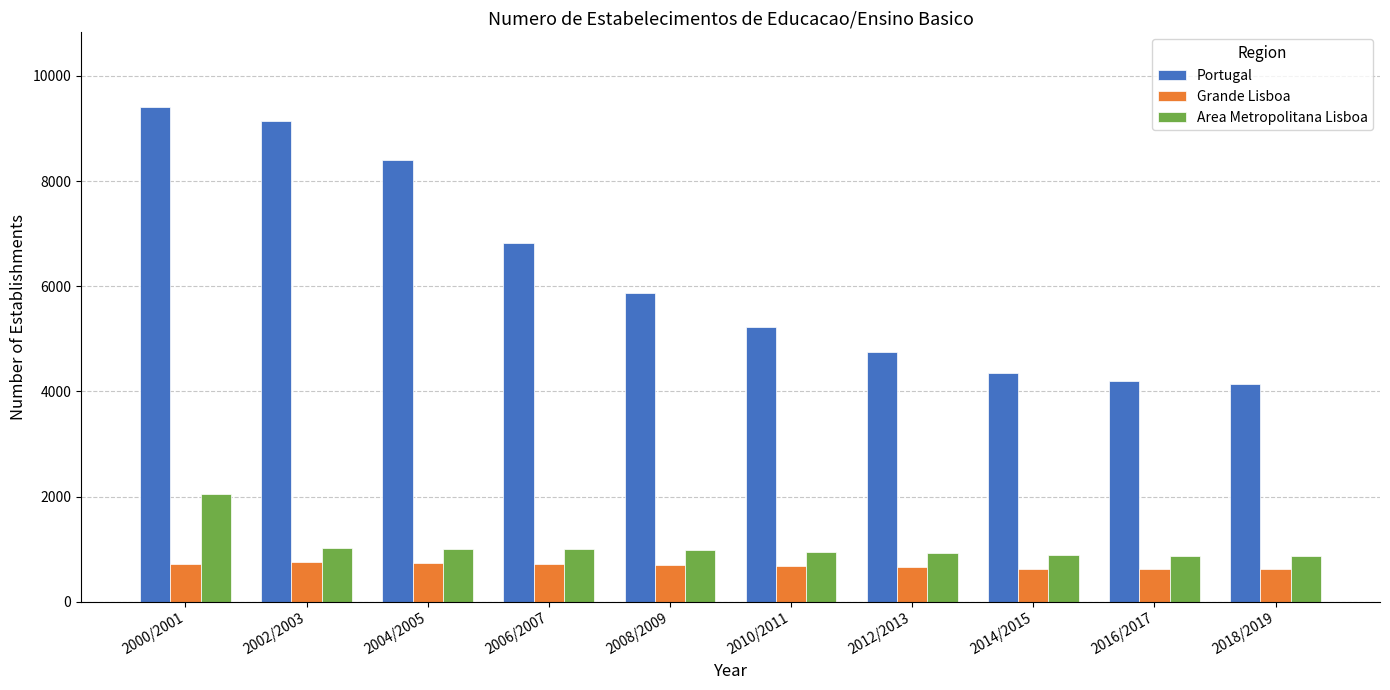

What is the difference between the maximum and minimum values in the Area Metropolitana Lisboa series?

1169